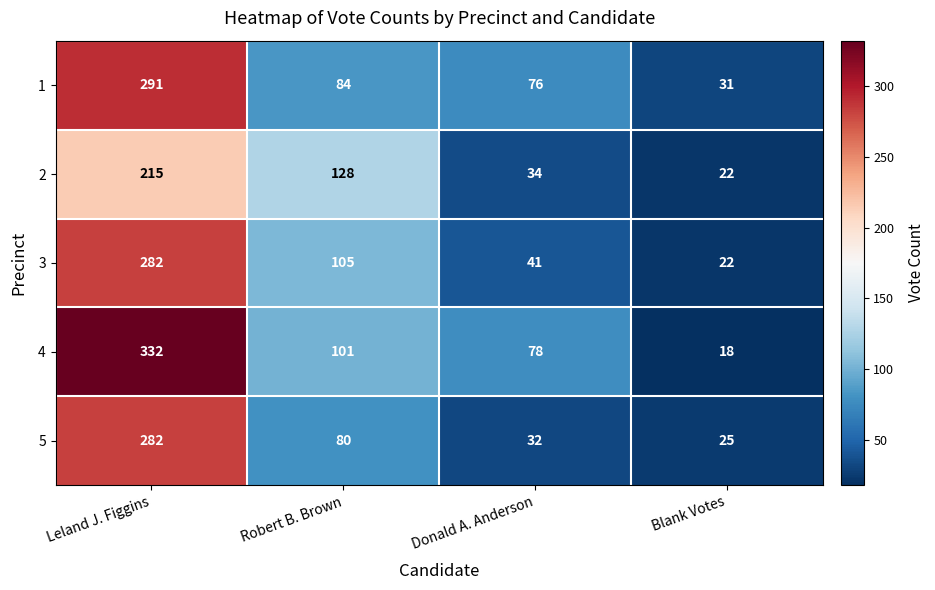

What is the total value across all series at Leland J. Figgins?

1402